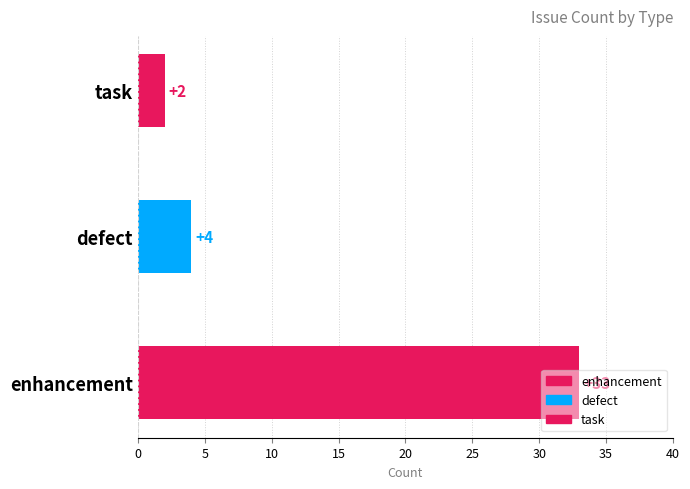

Rank the categories by value from highest to lowest.

enhancement, defect, task